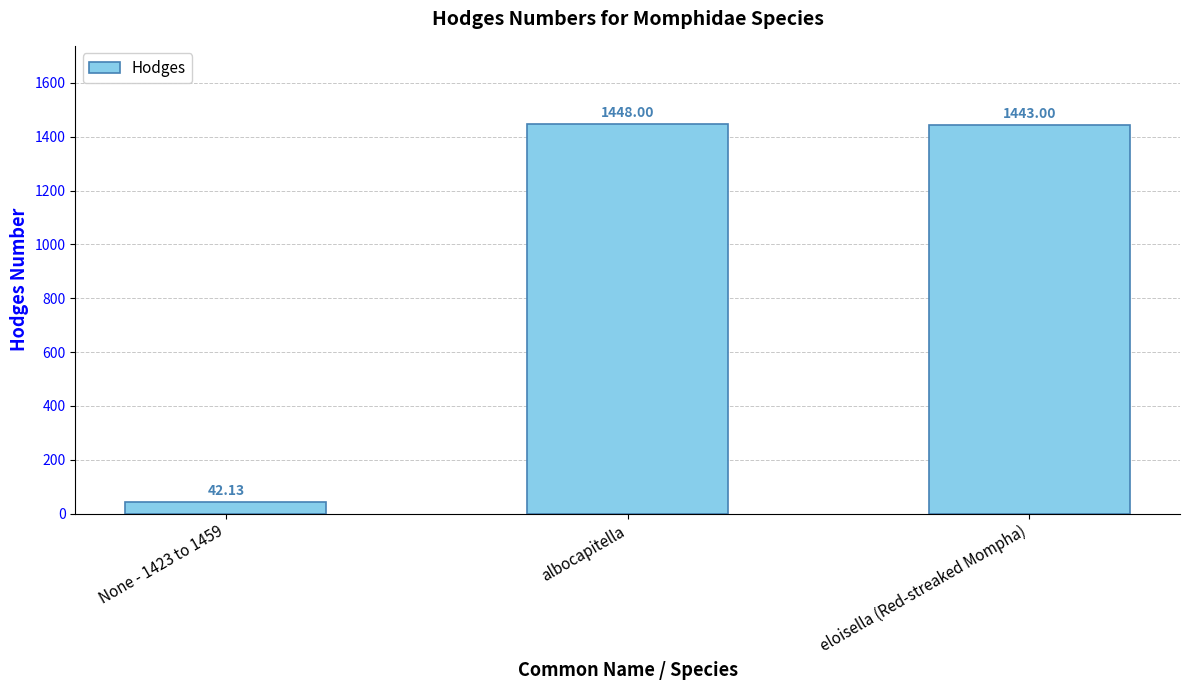

Reading right to left, list all the values displayed in this chart.

eloisella (Red-streaked Mompha)=1443.0	albocapitella=1448.0	None - 1423 to 1459=42.1